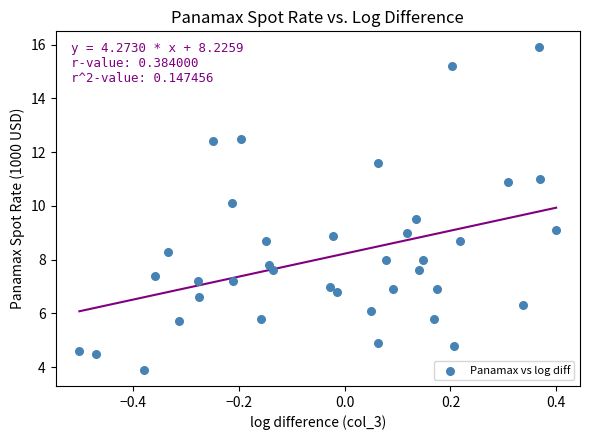

What is the range of X values (max minus min)?

0.9